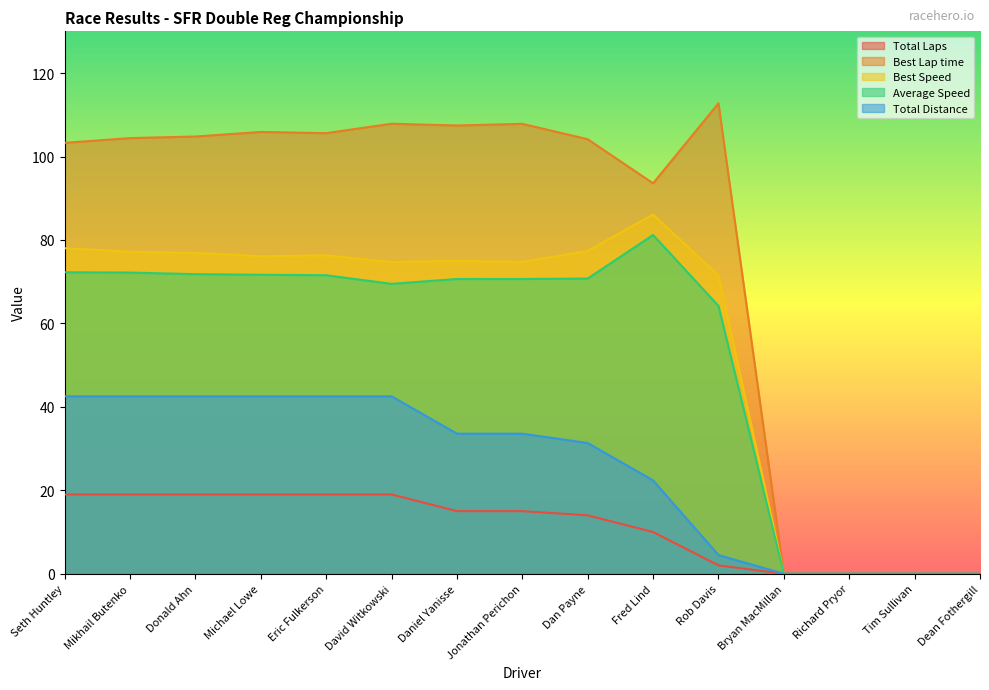

Is it true that Total Laps equals 0.0 at Dean Fothergill?

True